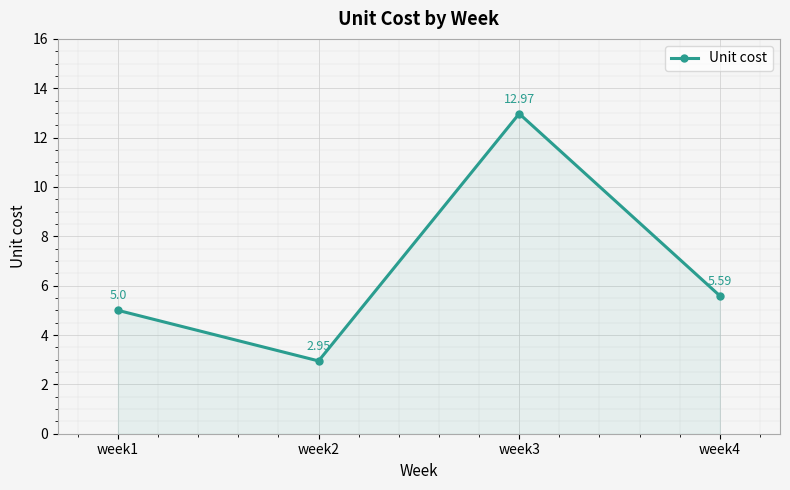

How many lines are shown in the chart?

1